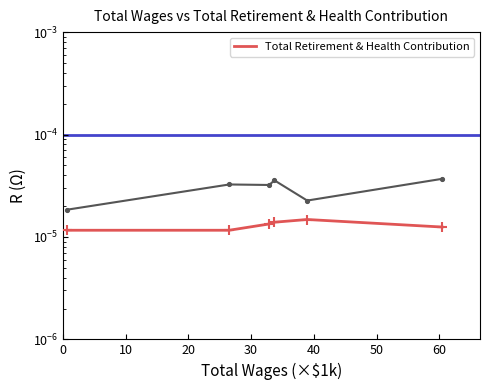

Which has a higher value, 50 or 20?

20